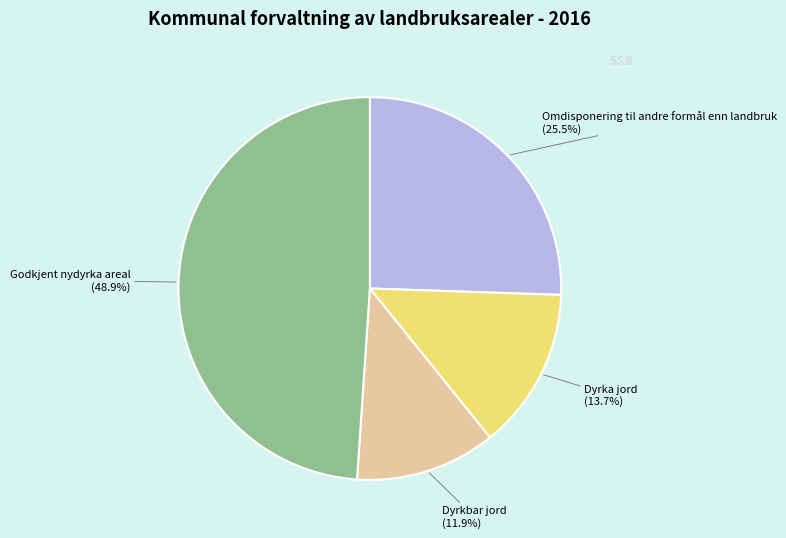

Is there any slice that represents more than half of the pie?

No